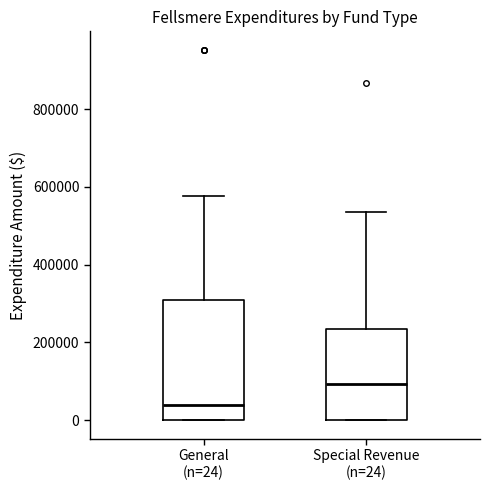

Comparing the boxes themselves (not the whiskers), which one is the tallest?

General (n=24)